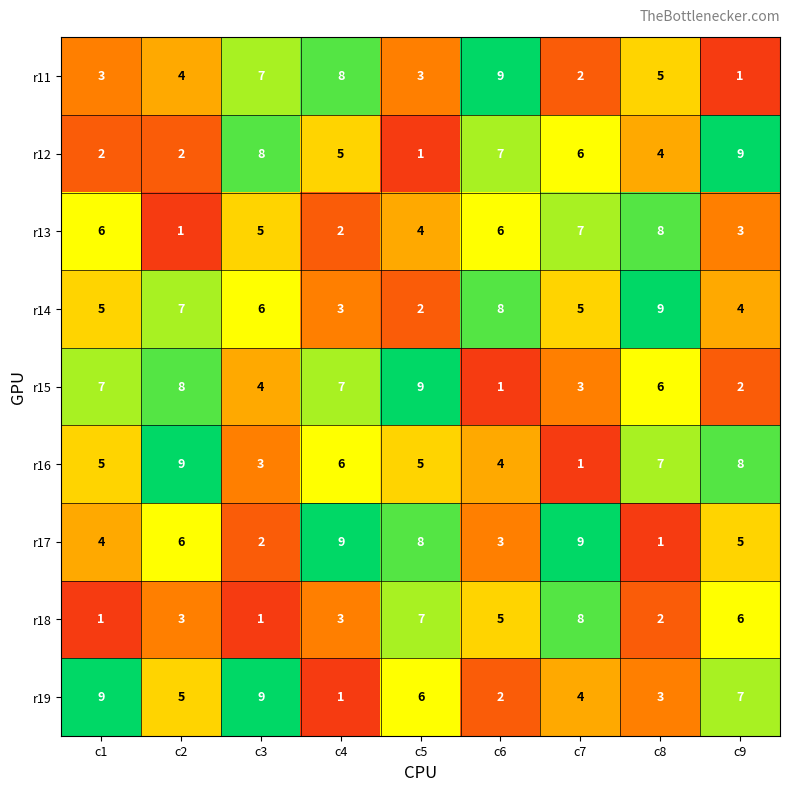

At c5, list the series in order from largest to smallest.

r15, r17, r18, r19, r16, r13, r11, r14, r12